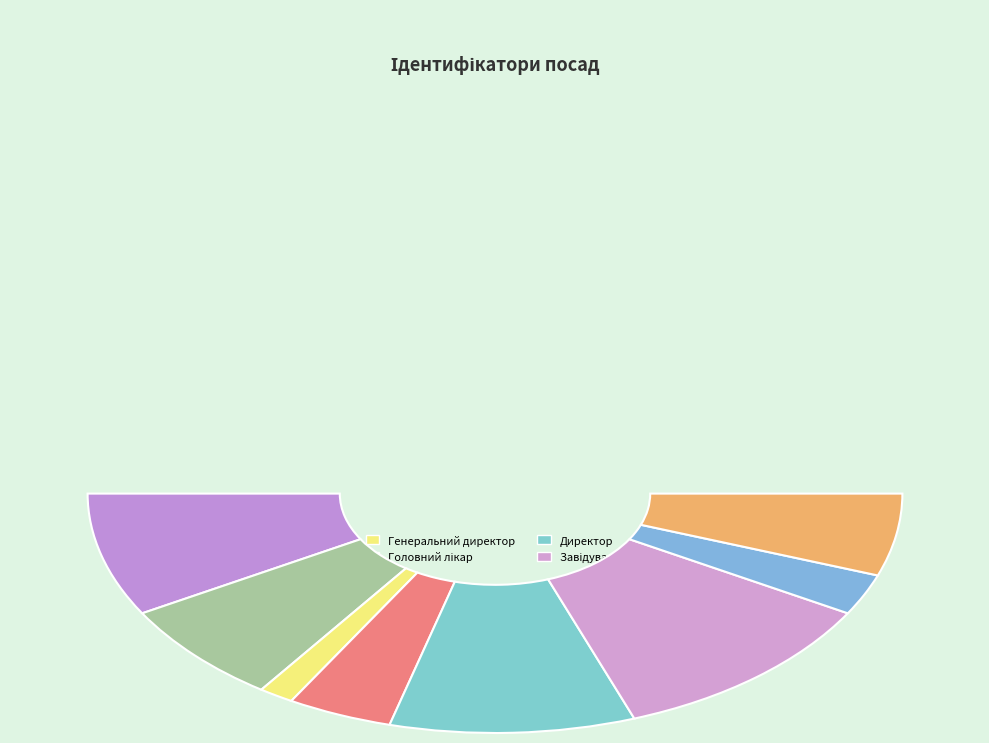

Which has a higher value, Ректор or Начальник?

Ректор